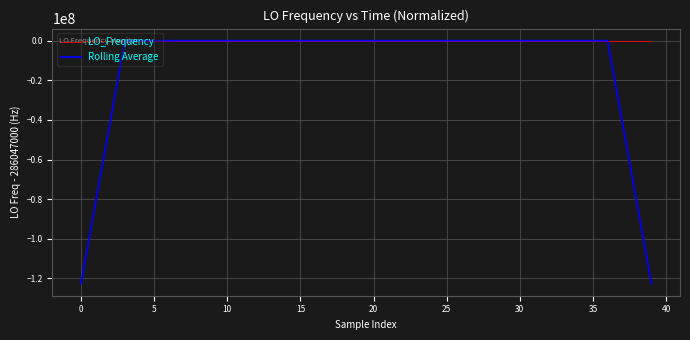

Which series has the largest range (max minus min)?

Rolling Average